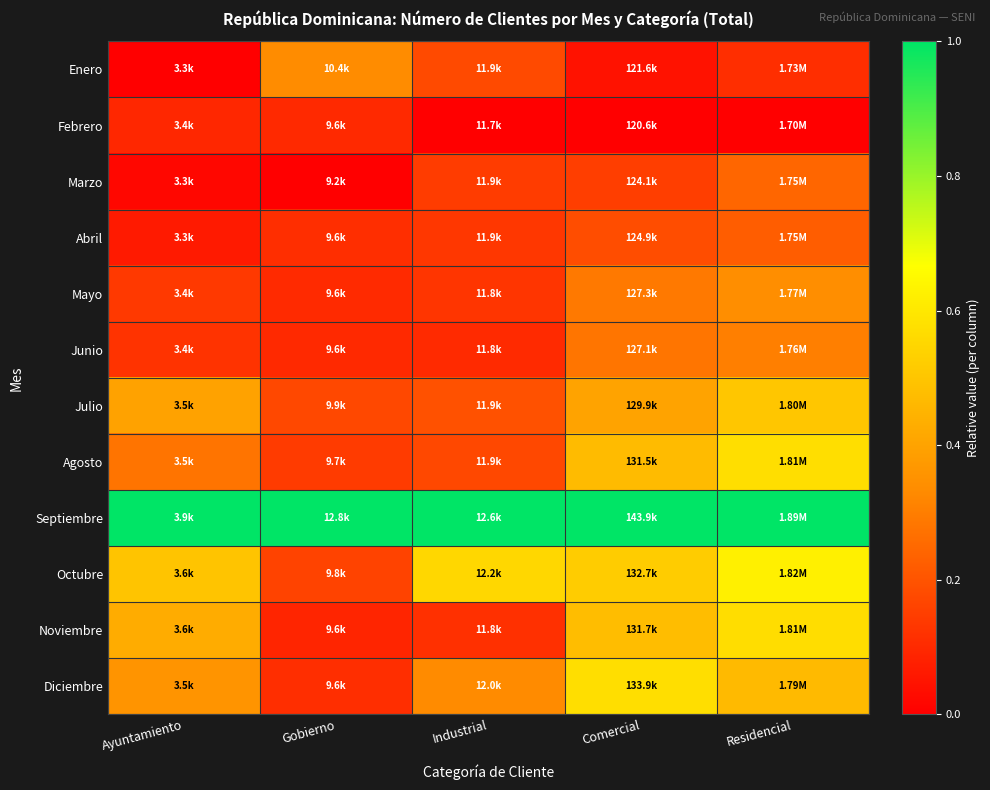

What is the greatest value displayed?

1.0